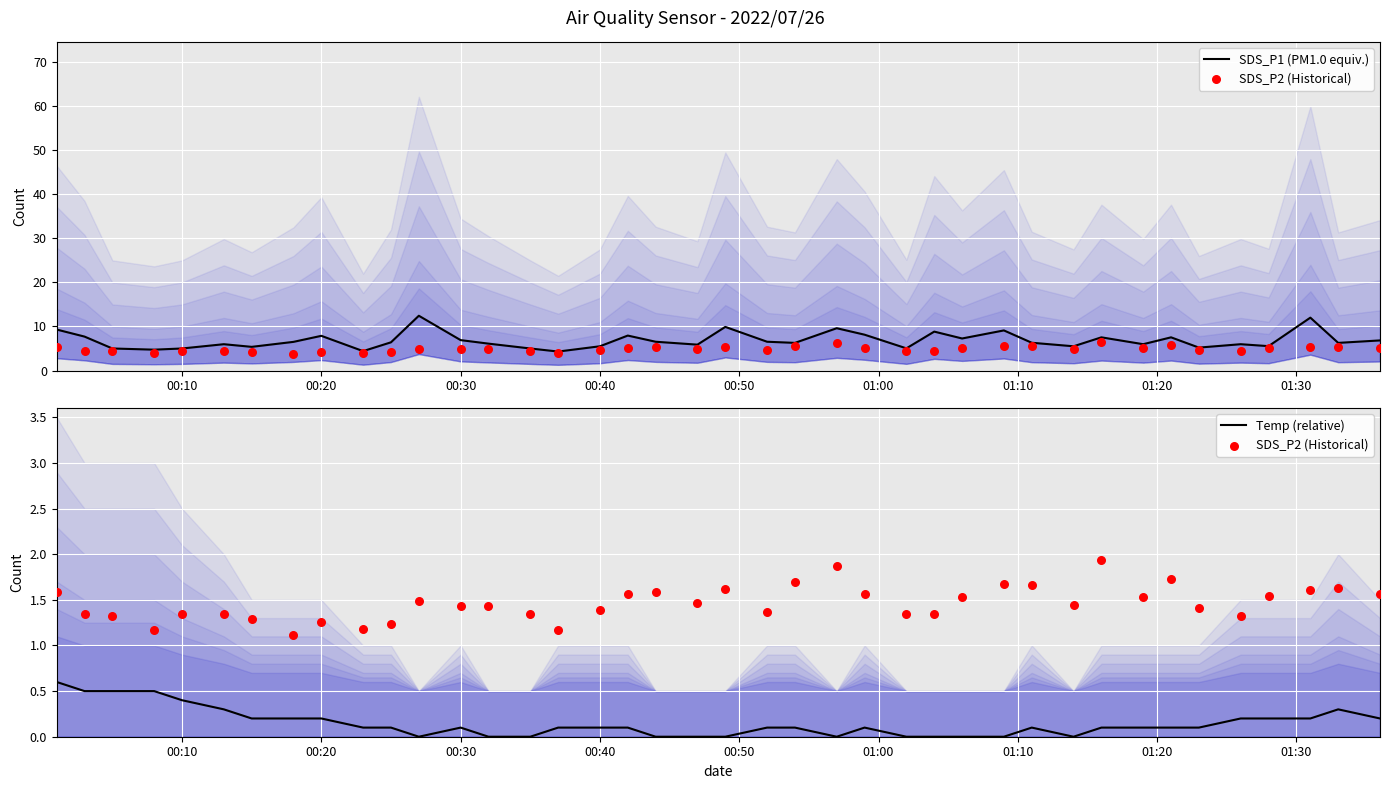

Which series contains the highest Y value?

SDS_P1 (PM1.0 equiv.)